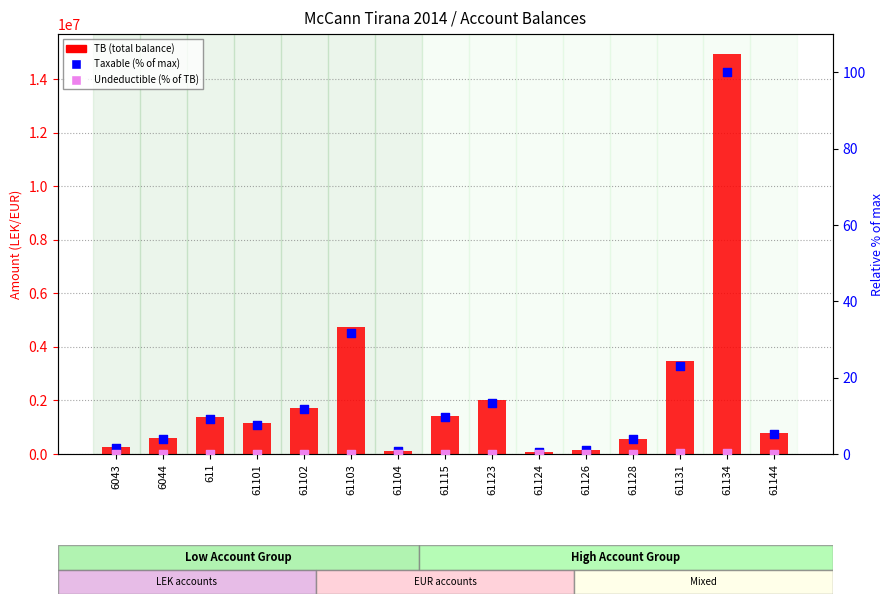

What are all the series names shown in the legend?

TB (total balance), Taxable (% of max), Undeductible (% of TB)